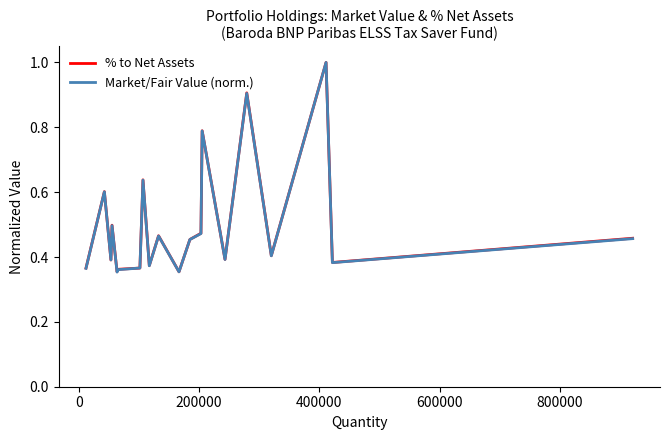

What is the greatest value displayed?

1.0